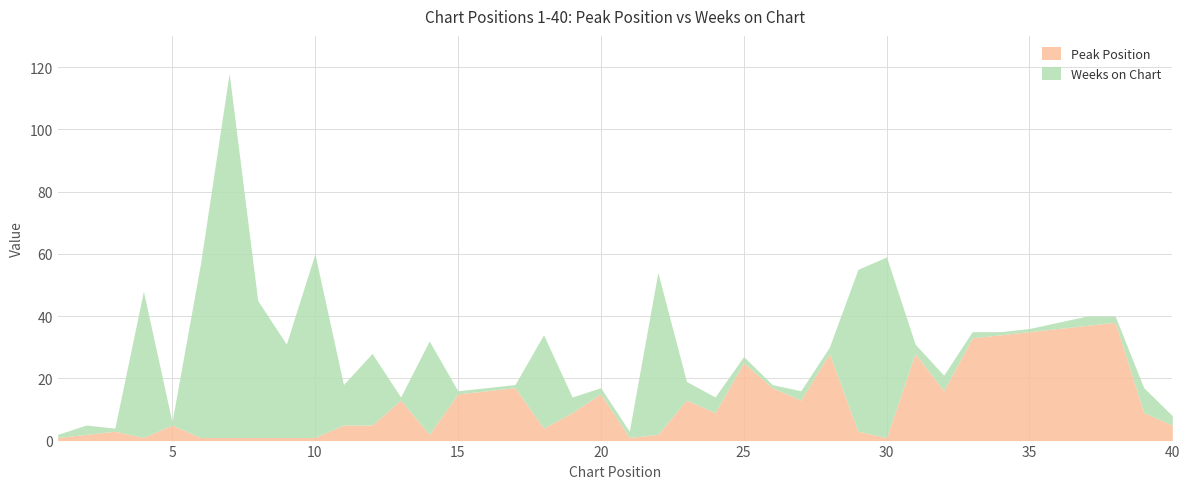

Which series ends up on top after the final intersection of Weeks on Chart and Peak Position?

Peak Position